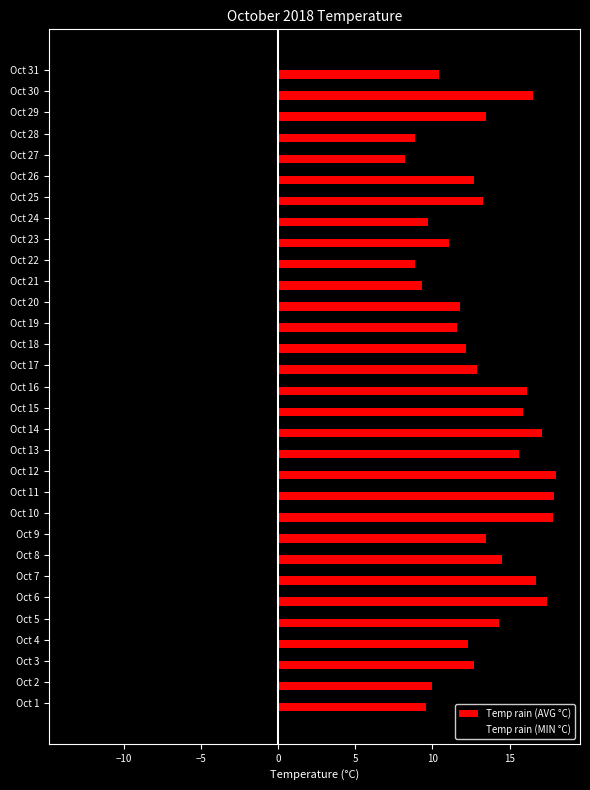

Rank the series by their average value, from lowest to highest.

Temp rain (MIN °C), Temp rain (AVG °C)